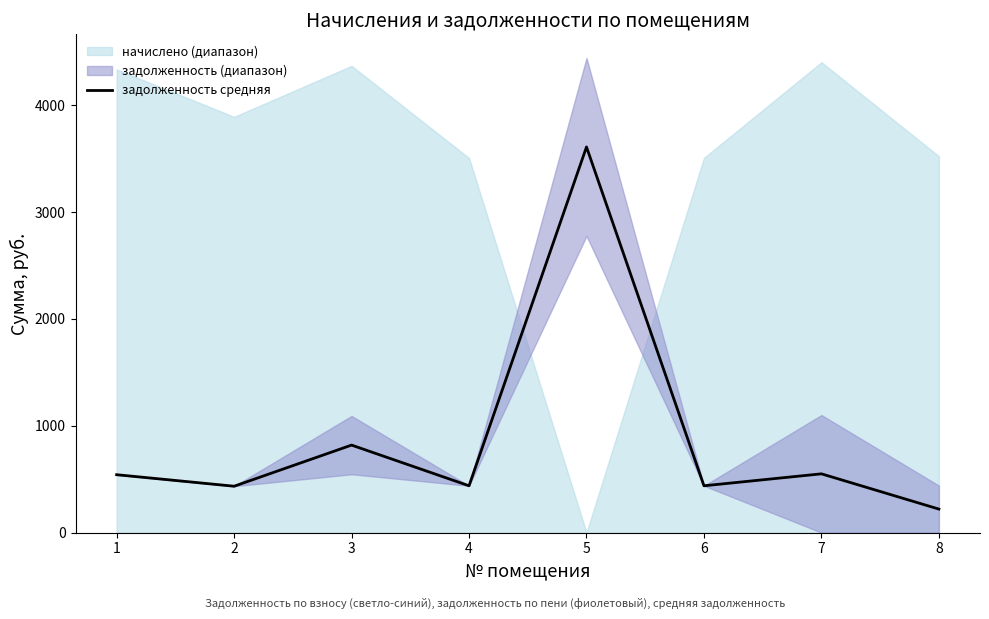

Approximately how many times larger is the value at 6 compared to 8?

2.0